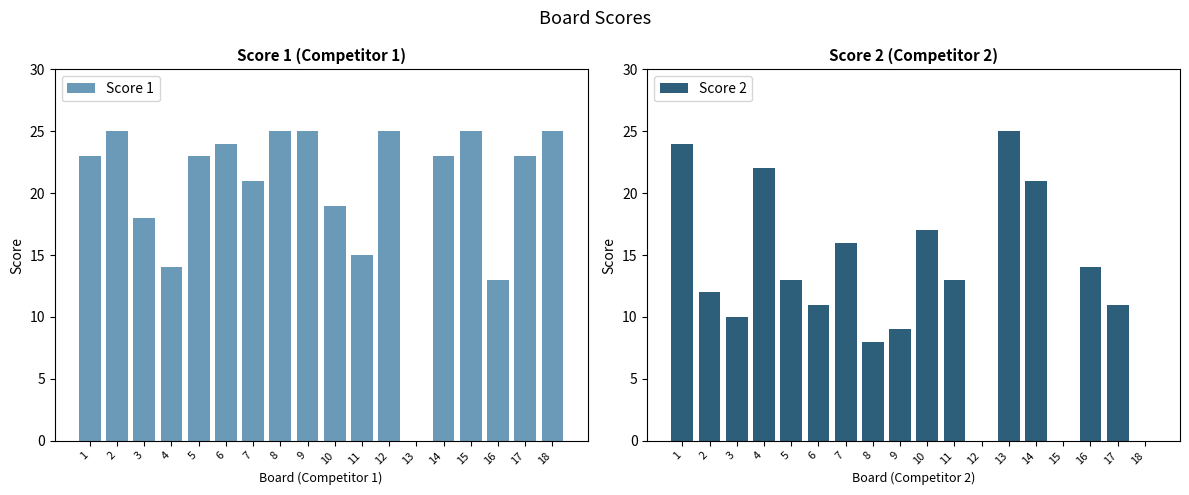

At which label does Score 1 reach its peak?

2